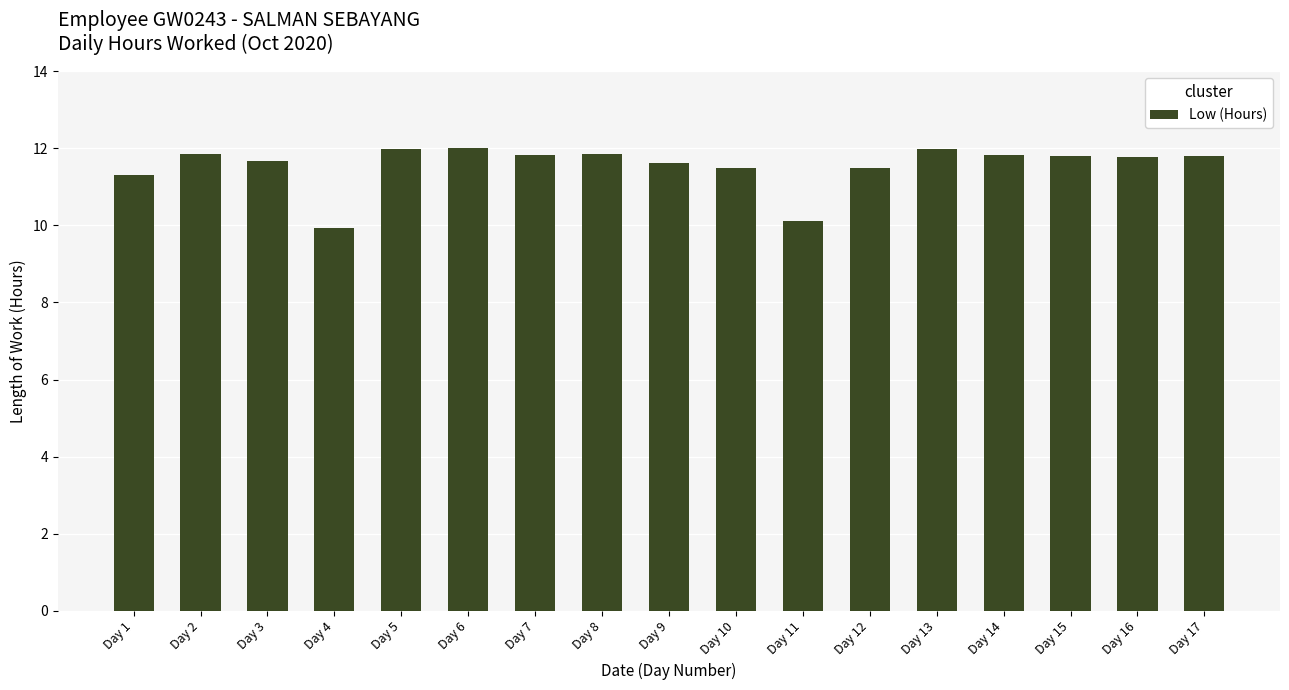

How many values exceed 11?

15